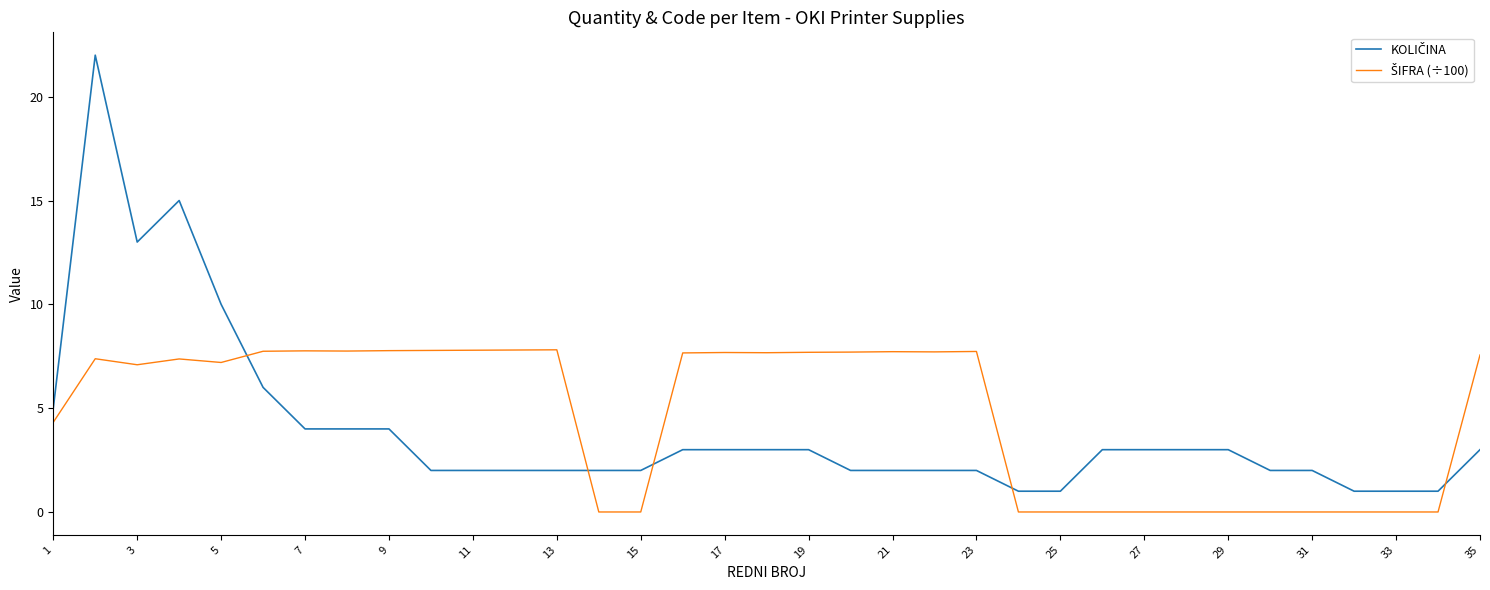

What is the maximum value shown in the chart?

22.0